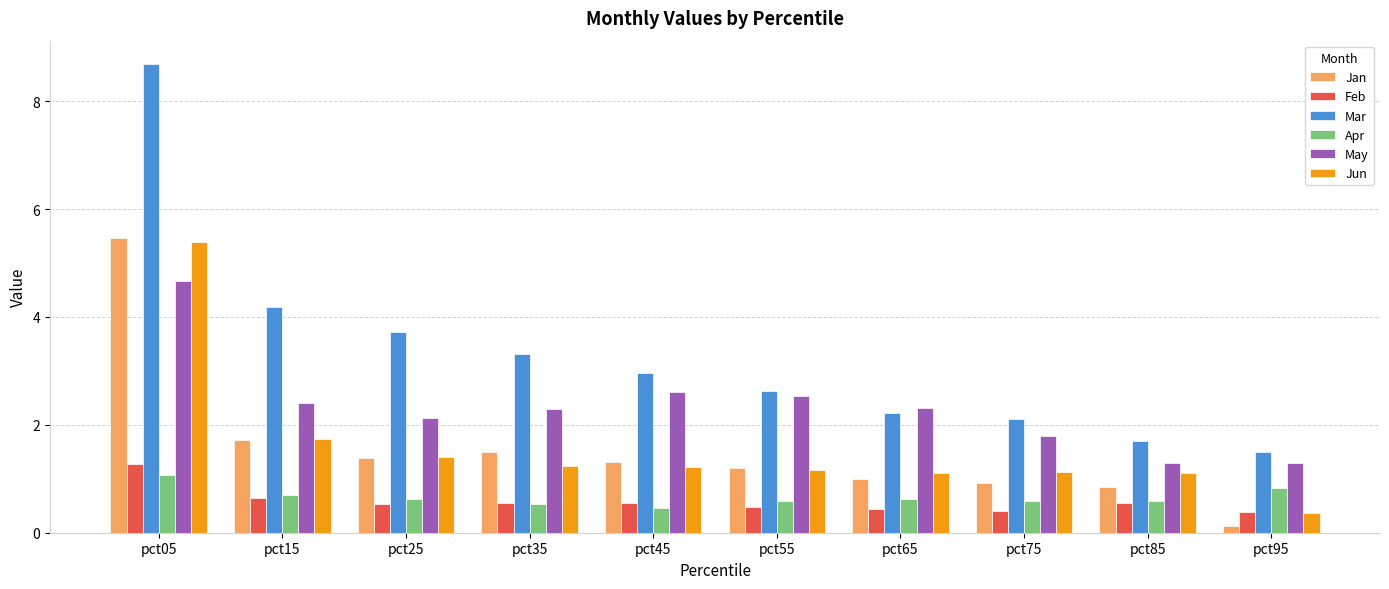

What is the value of the Apr bar at the 7th from the left?

0.6